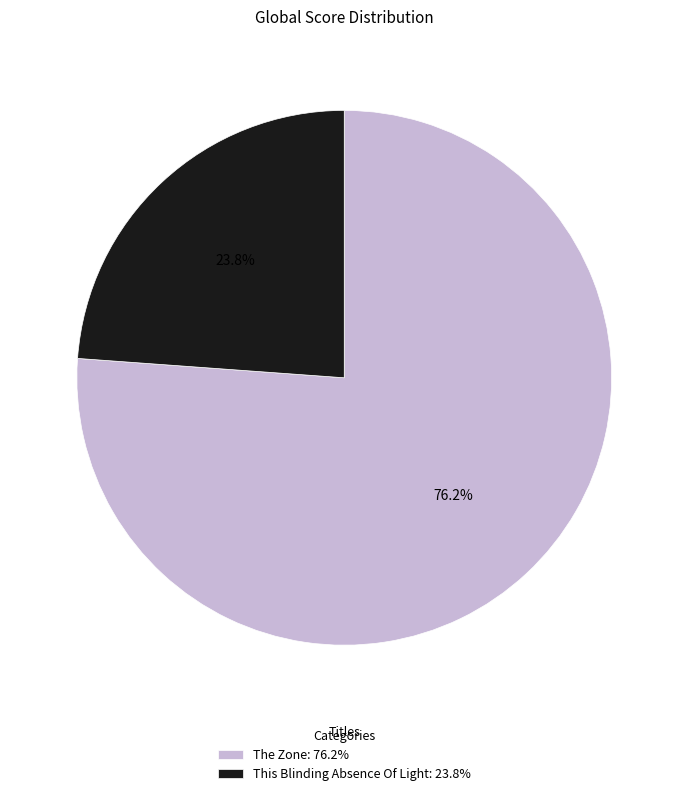

Is the sum of The Zone and This Blinding Absence Of Light greater than half?

Yes